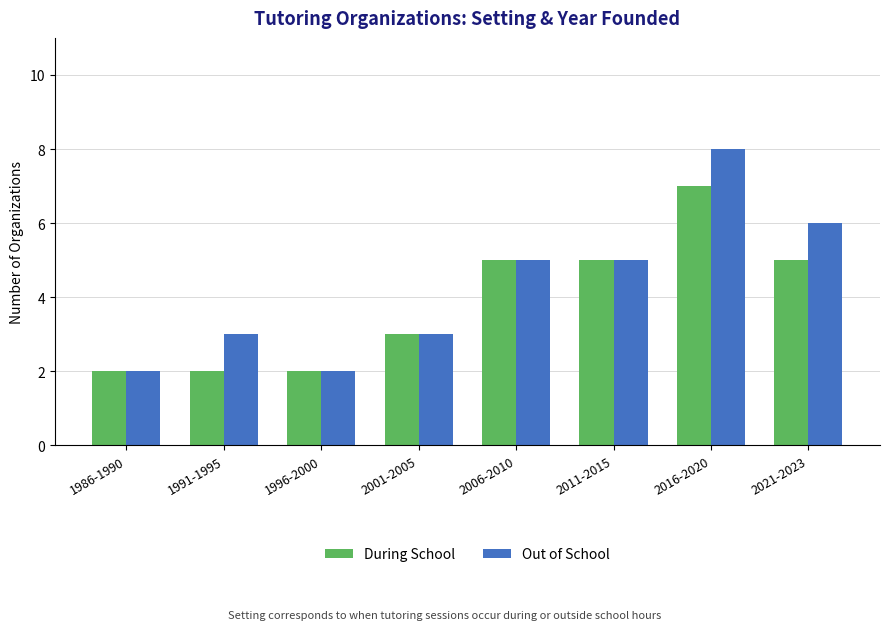

What is the average value of the Out of School series?

4